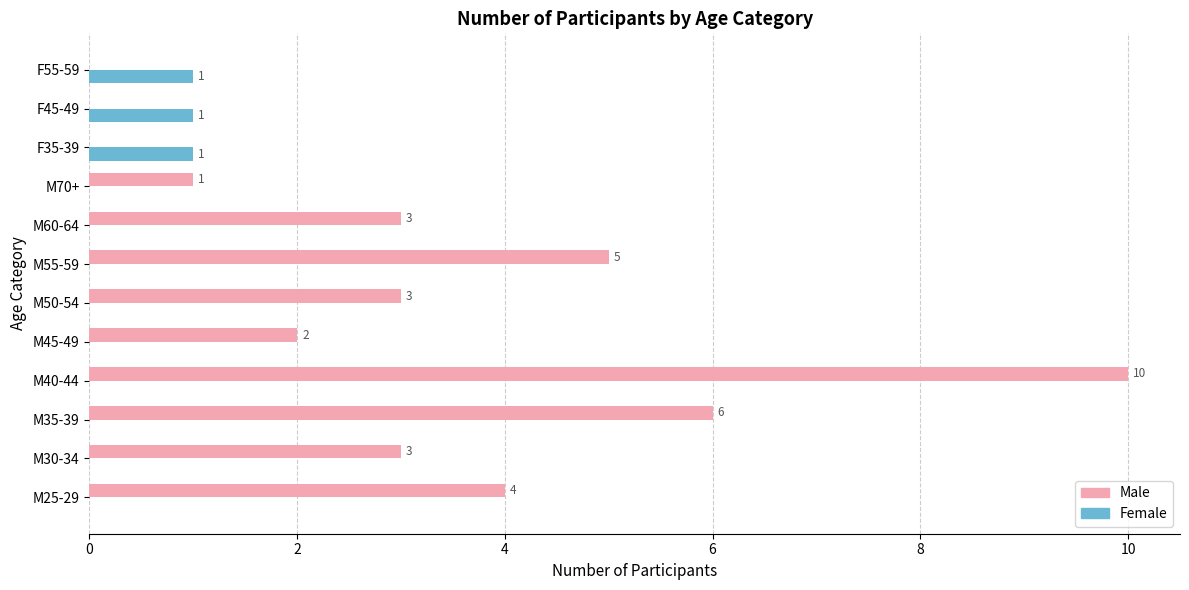

The Male series shows 5 at M50-54. True or false?

False